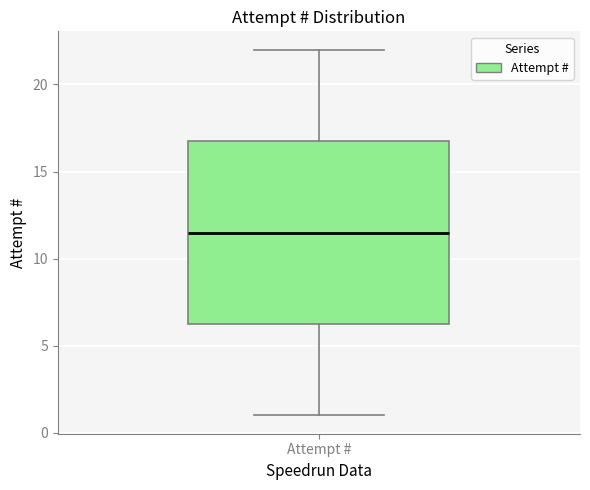

Where does the lower whisker of the box for Attempt # end on the y-axis? The values are not printed on the chart, so give them approximately, as read against the axis.

1.0